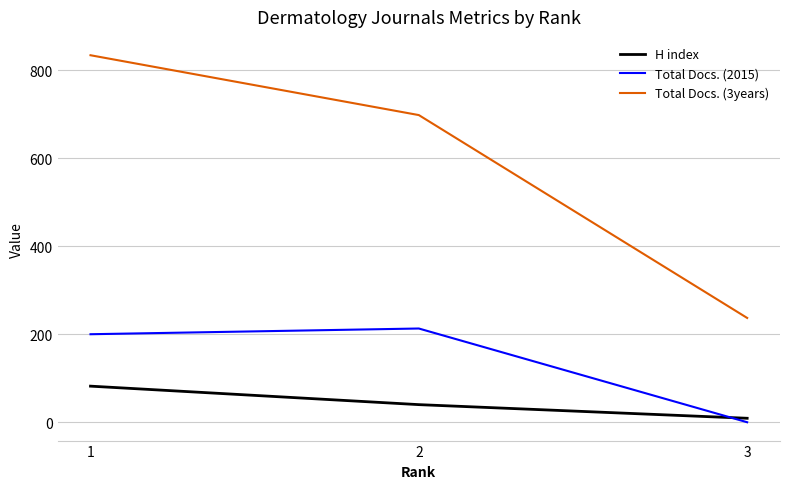

True or false: H index has a value of 9 at 3.

True